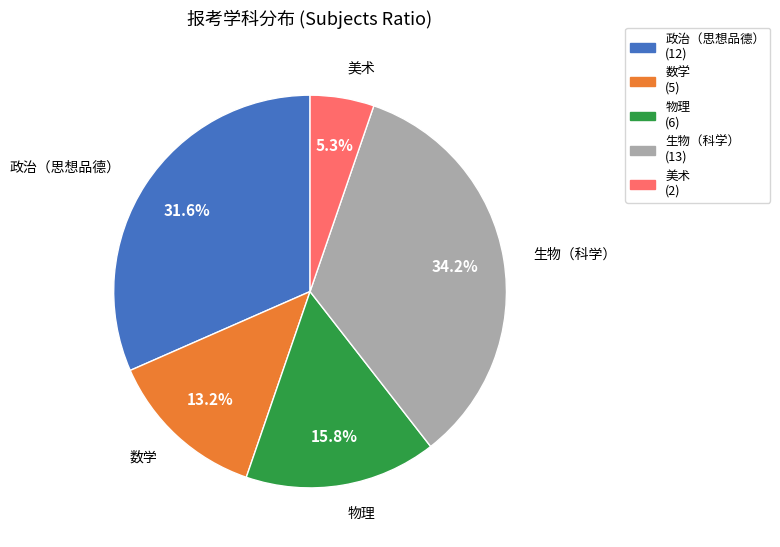

Is there a majority slice in this chart?

No